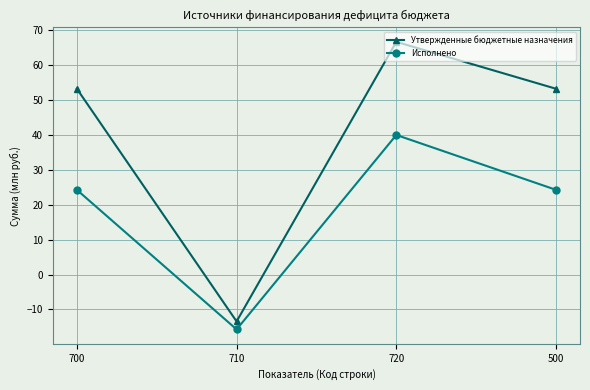

What is the lowest value of the Утвержденные бюджетные назначения series?

-13.4